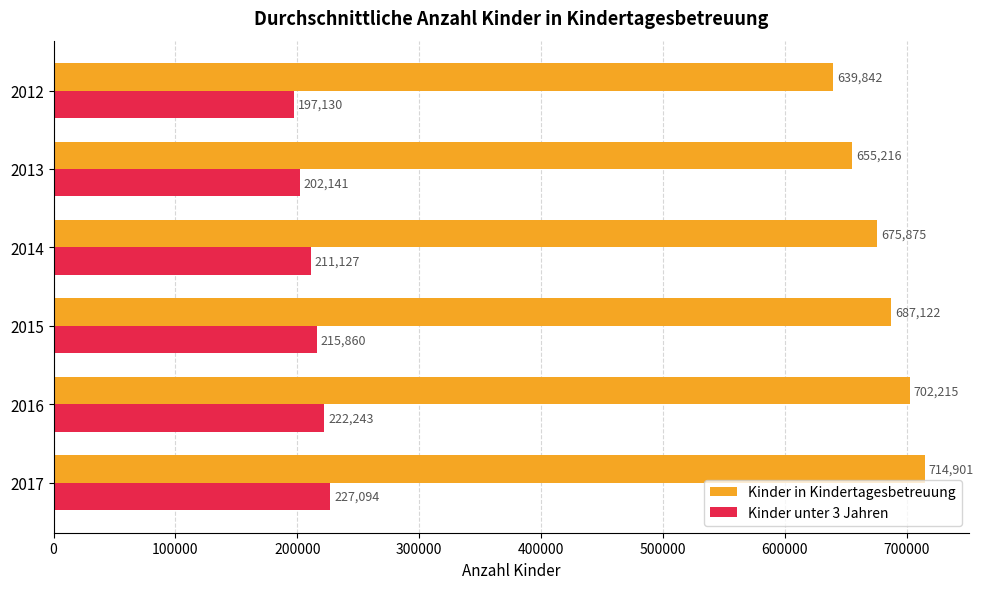

The value of Kinder unter 3 Jahren at 2012 is 197130. True or false?

True